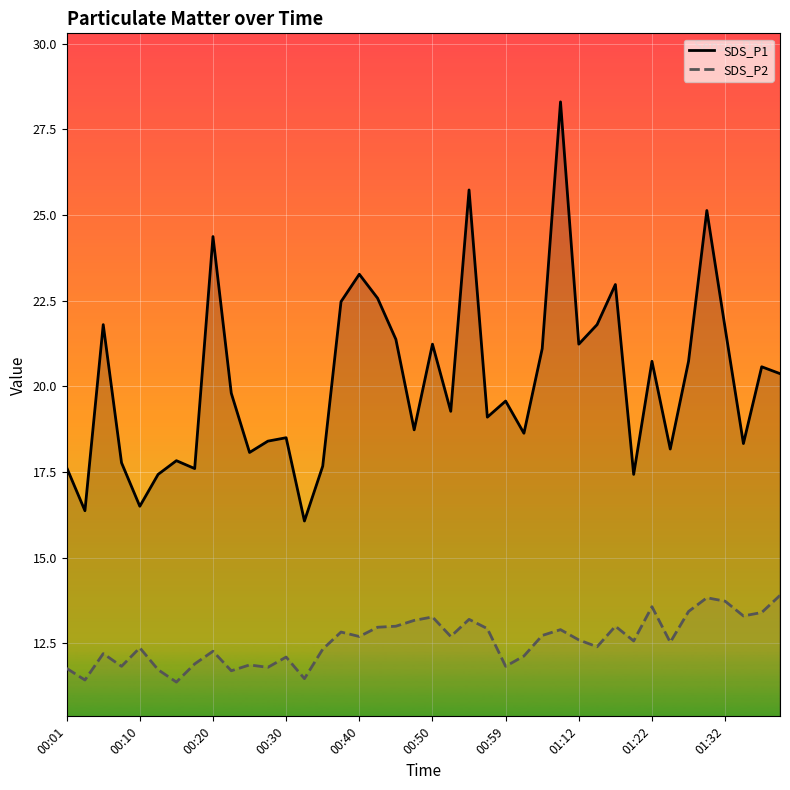

What is the average value of the SDS_P1 series?

20.2